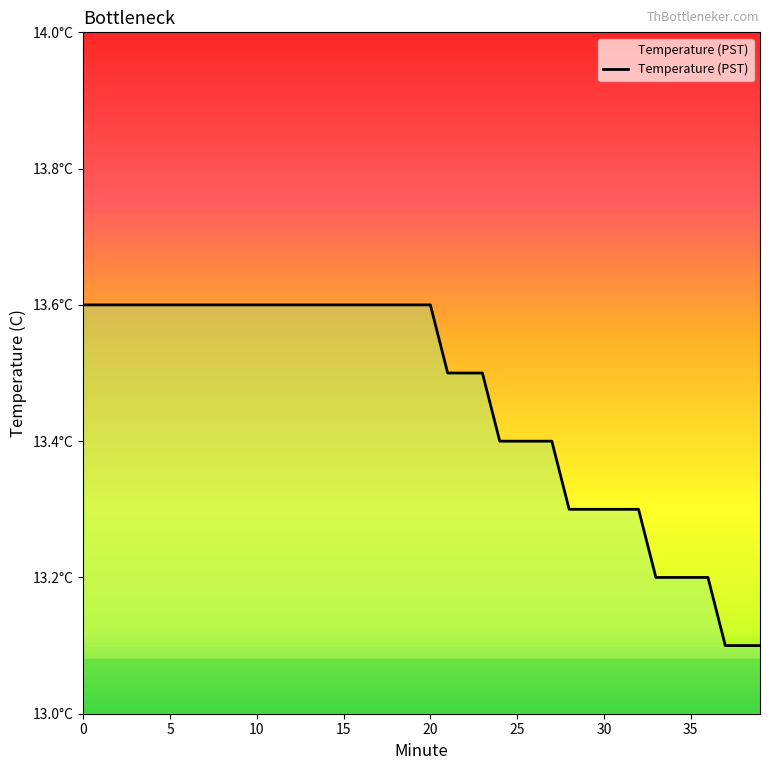

Does the chart display data point markers on the line(s)?

No